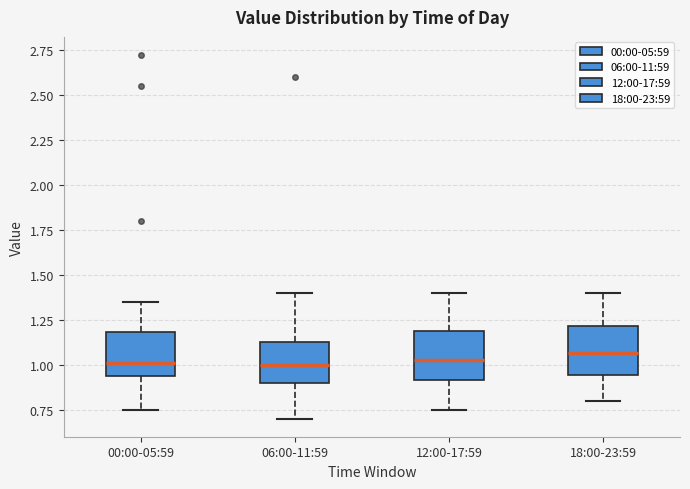

Reading left to right, transcribe this box plot: for each box, give where its median line is, the range the box spans, and where its two whiskers end, as read against the y-axis. The values are not printed on the chart, so give them approximately, as read against the axis.

00:00-05:59: median 1.00, box 0.95 to 1.20, whiskers 0.75 to 1.35
06:00-11:59: median 1.00, box 0.90 to 1.15, whiskers 0.70 to 1.40
12:00-17:59: median 1.05, box 0.90 to 1.20, whiskers 0.75 to 1.40
18:00-23:59: median 1.05, box 0.95 to 1.20, whiskers 0.80 to 1.40